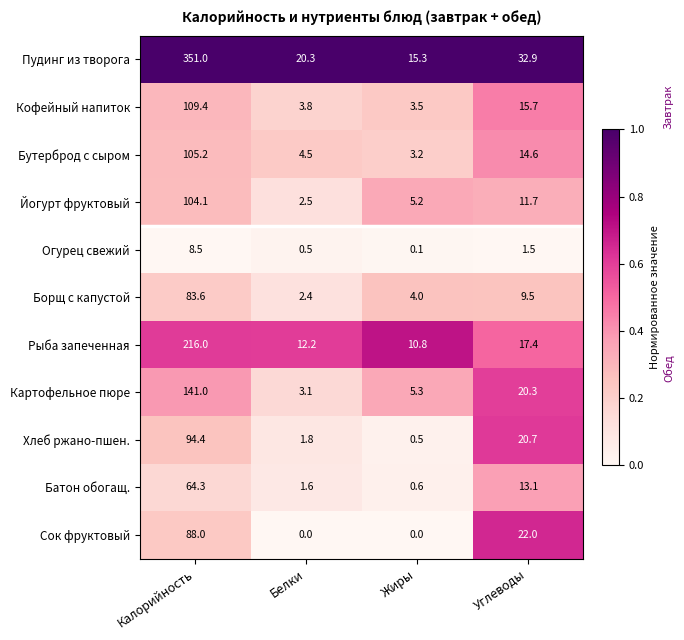

Which series has the largest total across all categories?

Пудинг из творога